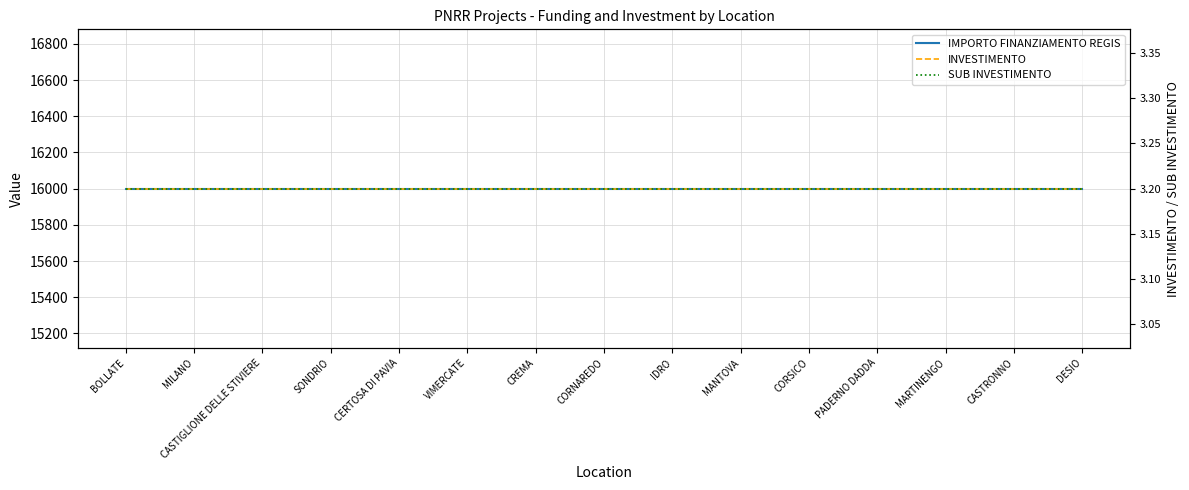

What is the approximate value of IMPORTO FINANZIAMENTO REGIS at CORNAREDO?

16000.0